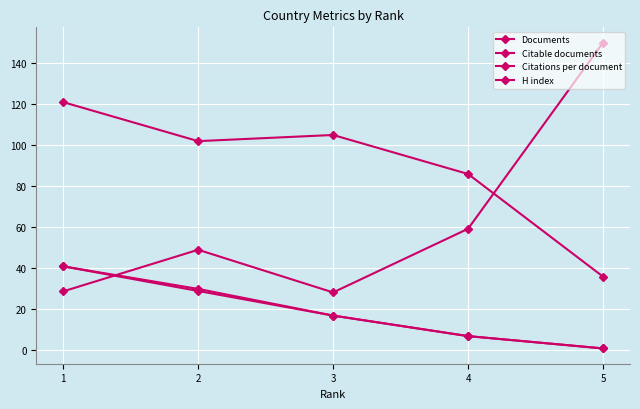

What is the minimum value shown in the chart?

1.0